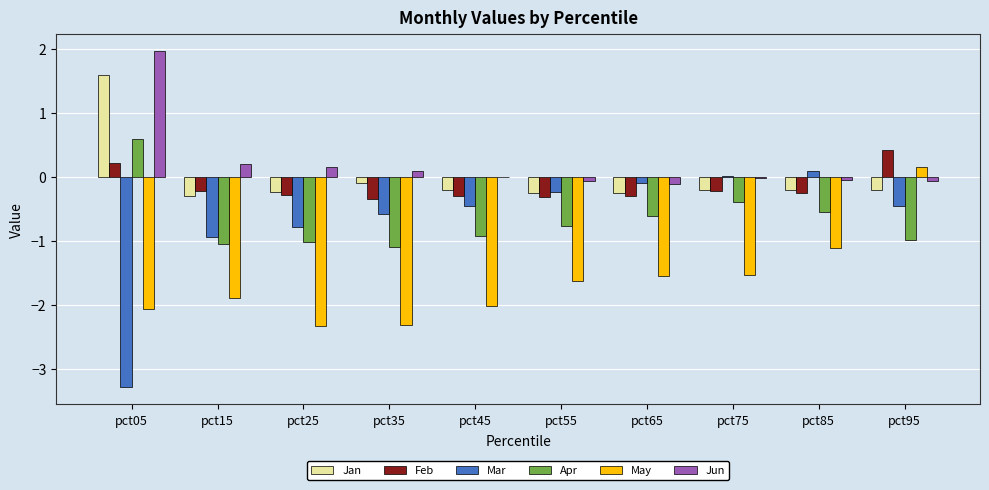

How many values in the Jan series exceed 0?

1